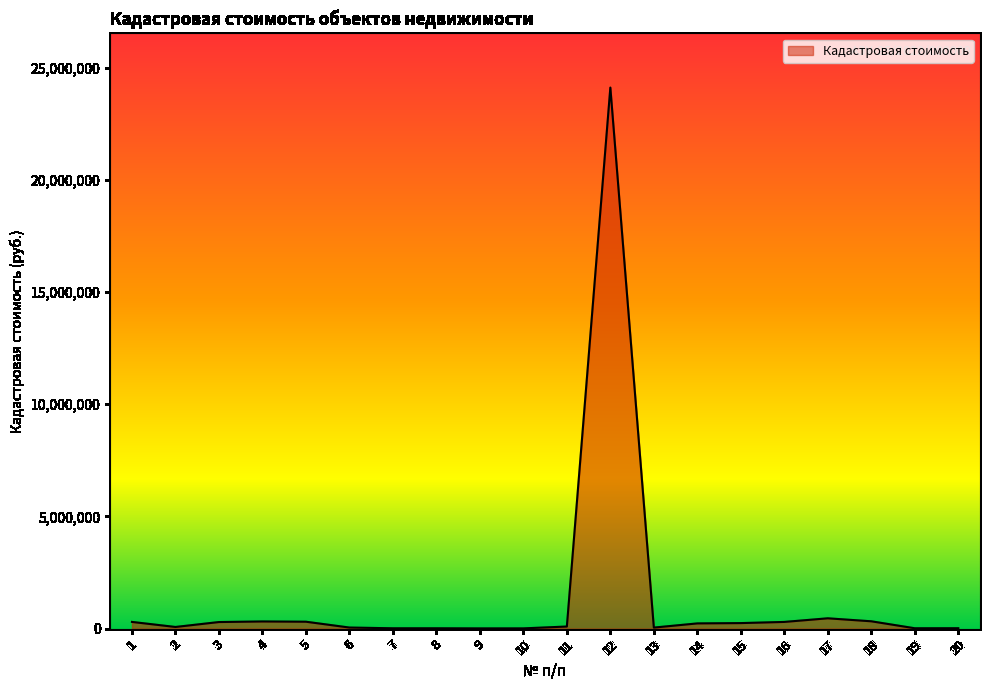

What is the maximum value shown in the chart?

24111328.3